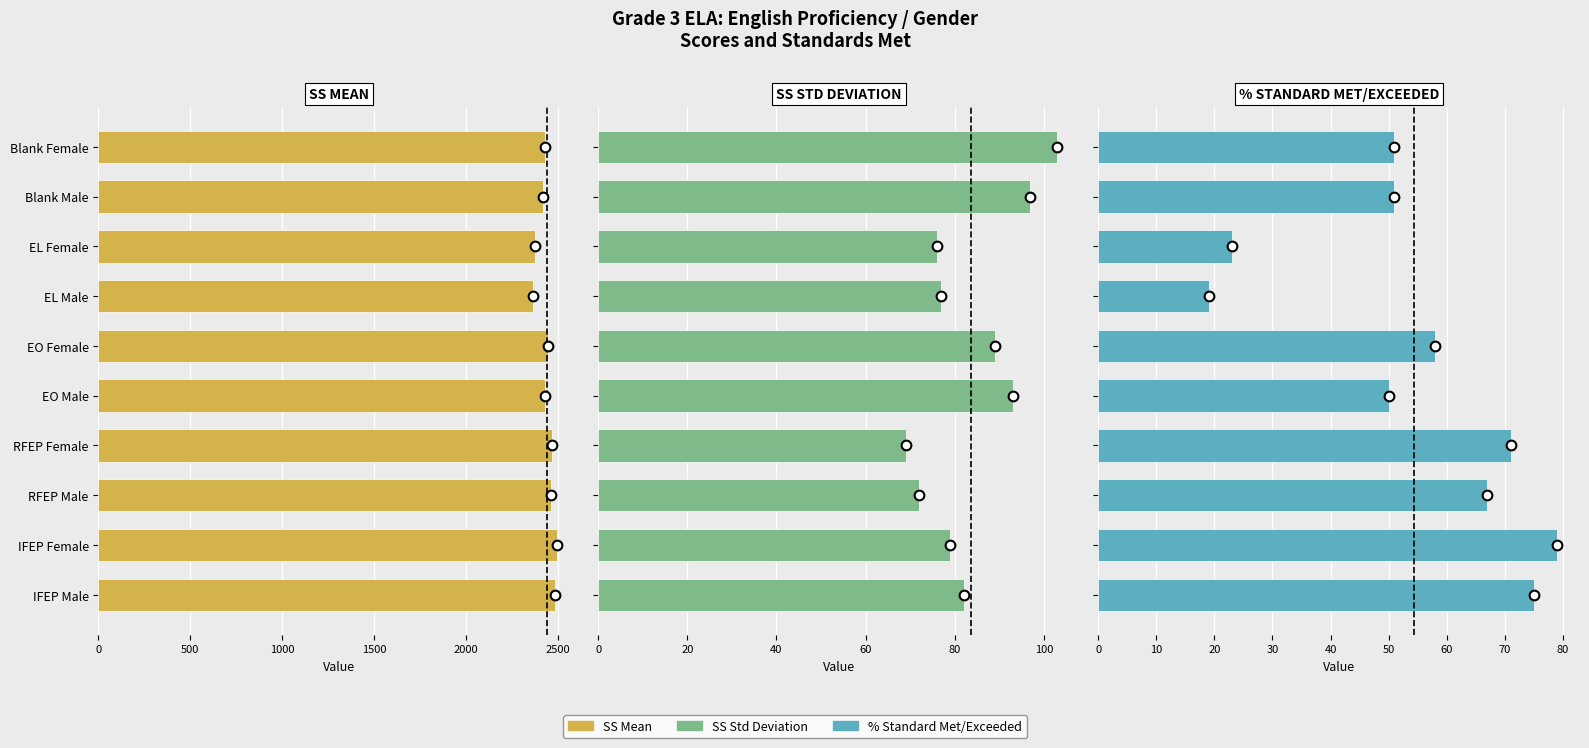

What is the total value across all series at Blank Male?

2564